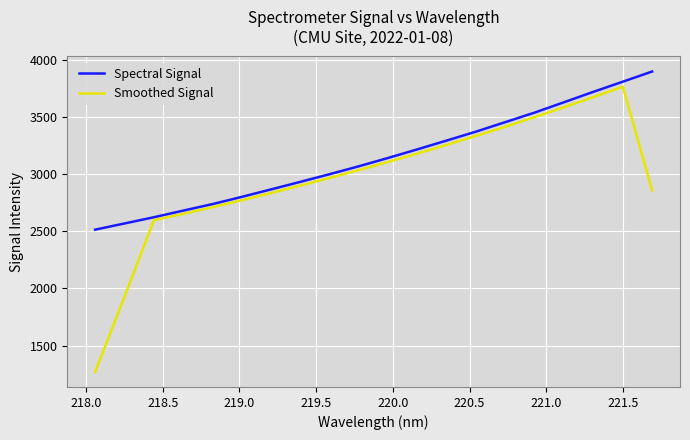

What is the smallest value displayed?

1270.3